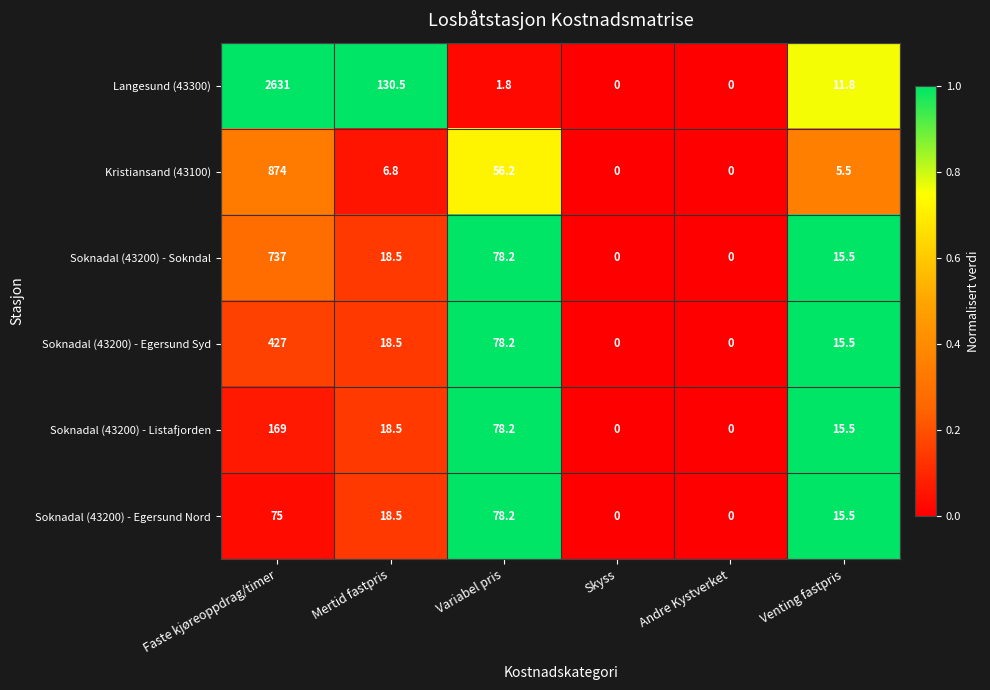

Which series has the largest total across all categories?

Langesund (43300)